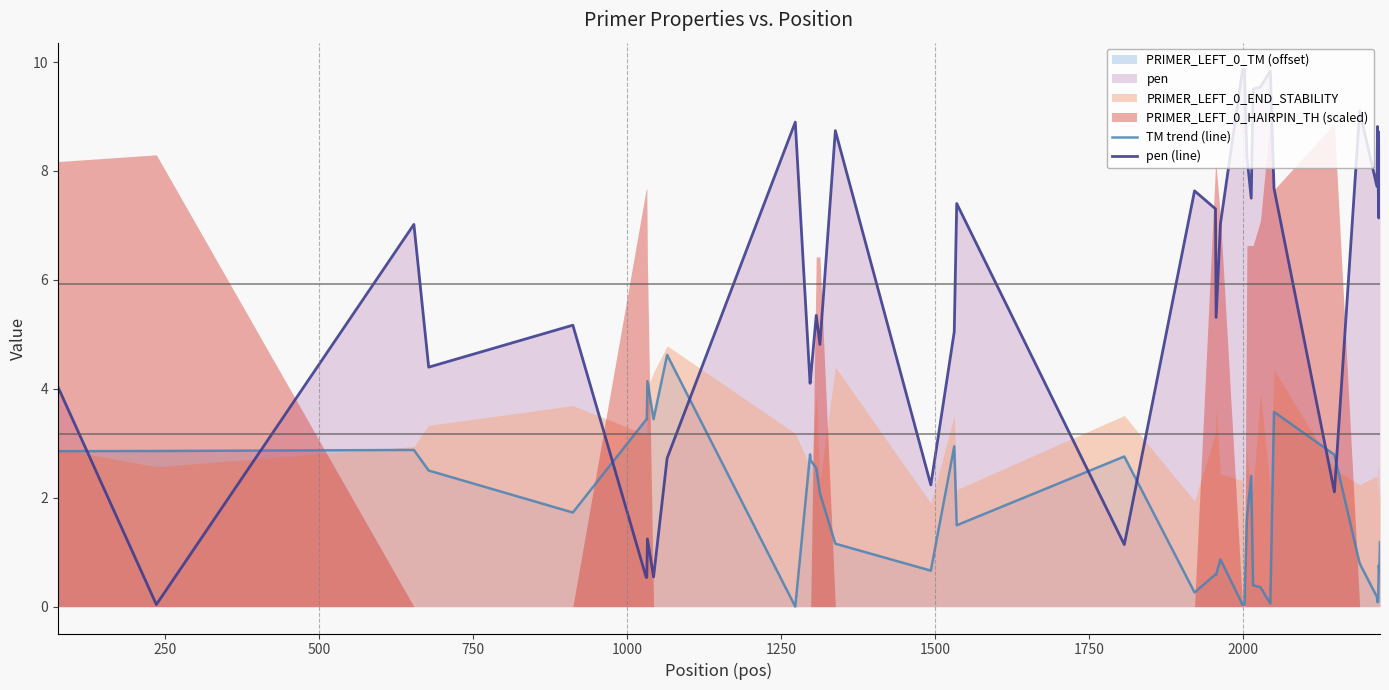

What is the maximum value for TM trend (line)?

4.6